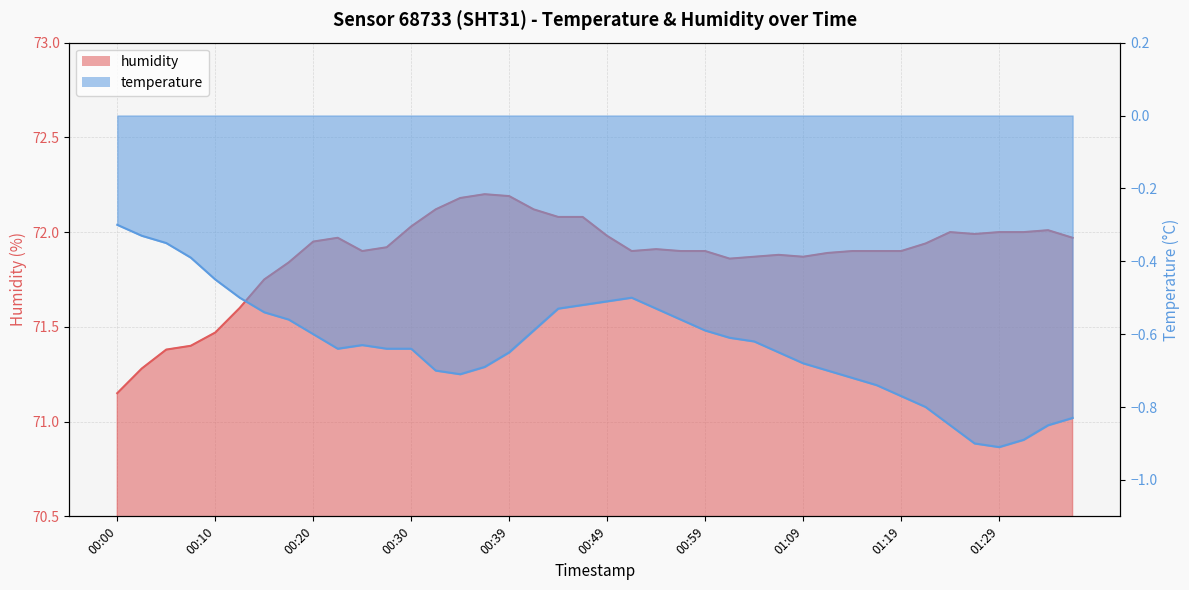

What is the average value of the temperature series?

-0.6